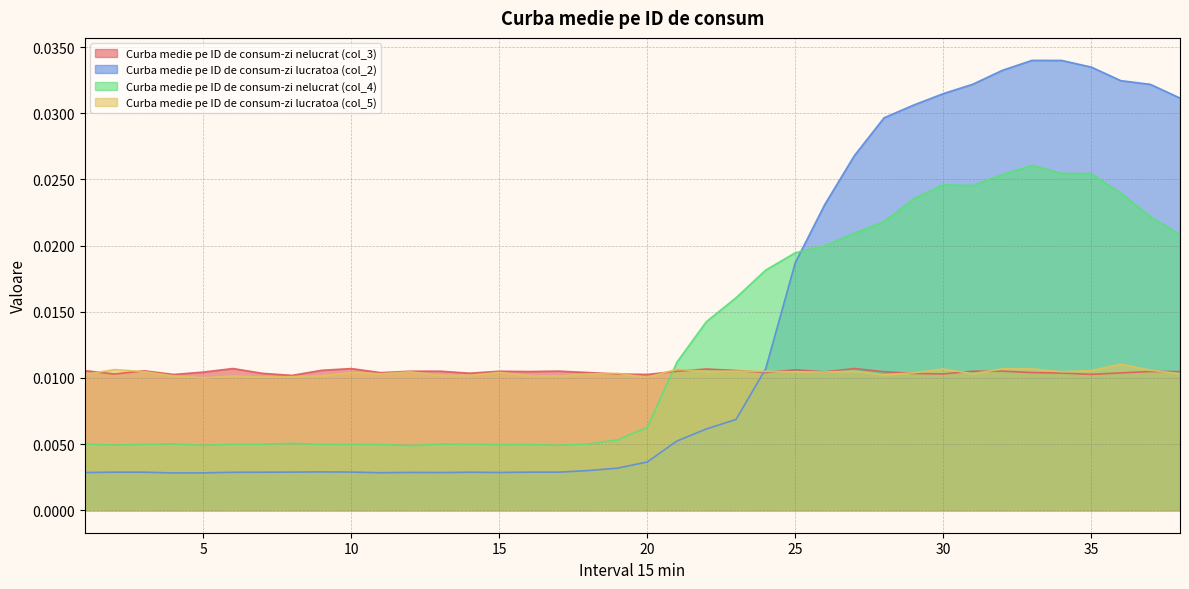

How many Curba medie pe ID de consum-zi nelucrat (col_4) values are between 0 and 1?

38